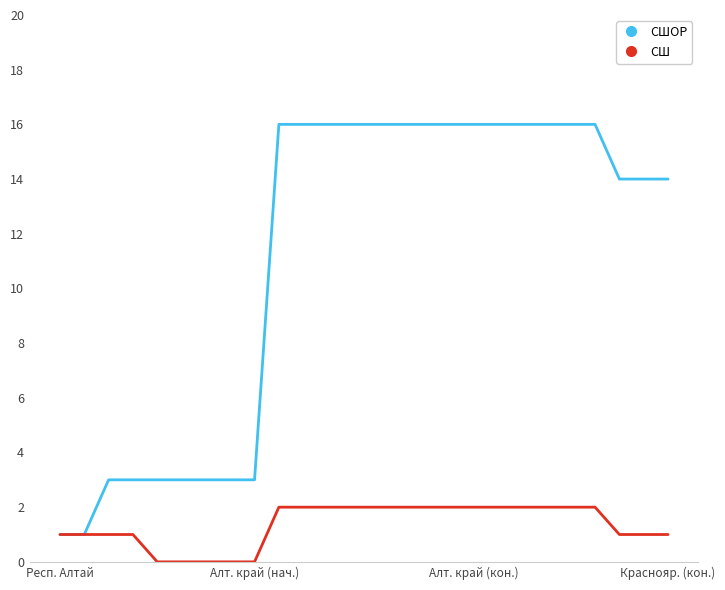

Which series has the largest range (max minus min)?

СШОР